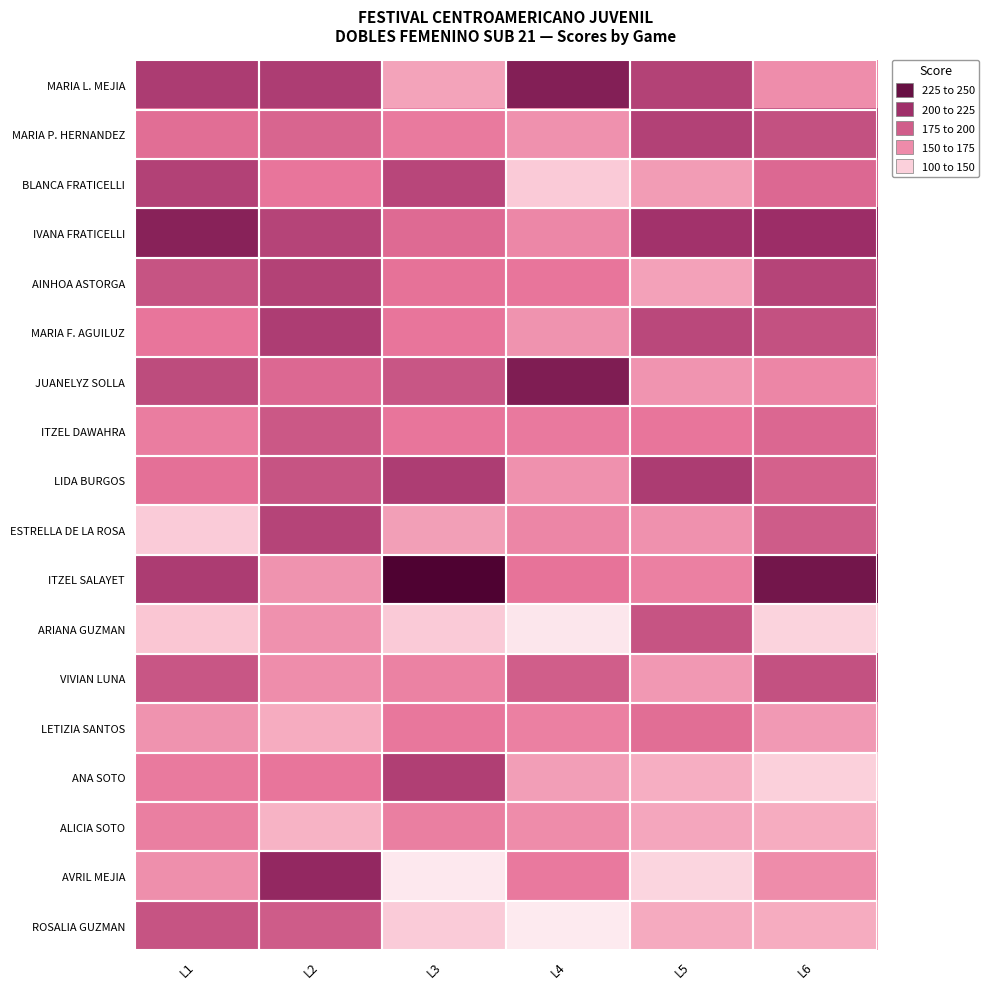

Rank the series by their maximum value, from lowest to highest.

ALICIA SOTO, LETIZIA SANTOS, ITZEL DAWAHRA, ARIANA GUZMAN, ROSALIA GUZMAN, VIVIAN LUNA, ESTRELLA DE LA ROSA, AINHOA ASTORGA, MARIA P. HERNANDEZ, BLANCA FRATICELLI, ANA SOTO, MARIA F. AGUILUZ, LIDA BURGOS, AVRIL MEJIA, IVANA FRATICELLI, MARIA L. MEJIA, JUANELYZ SOLLA, ITZEL SALAYET